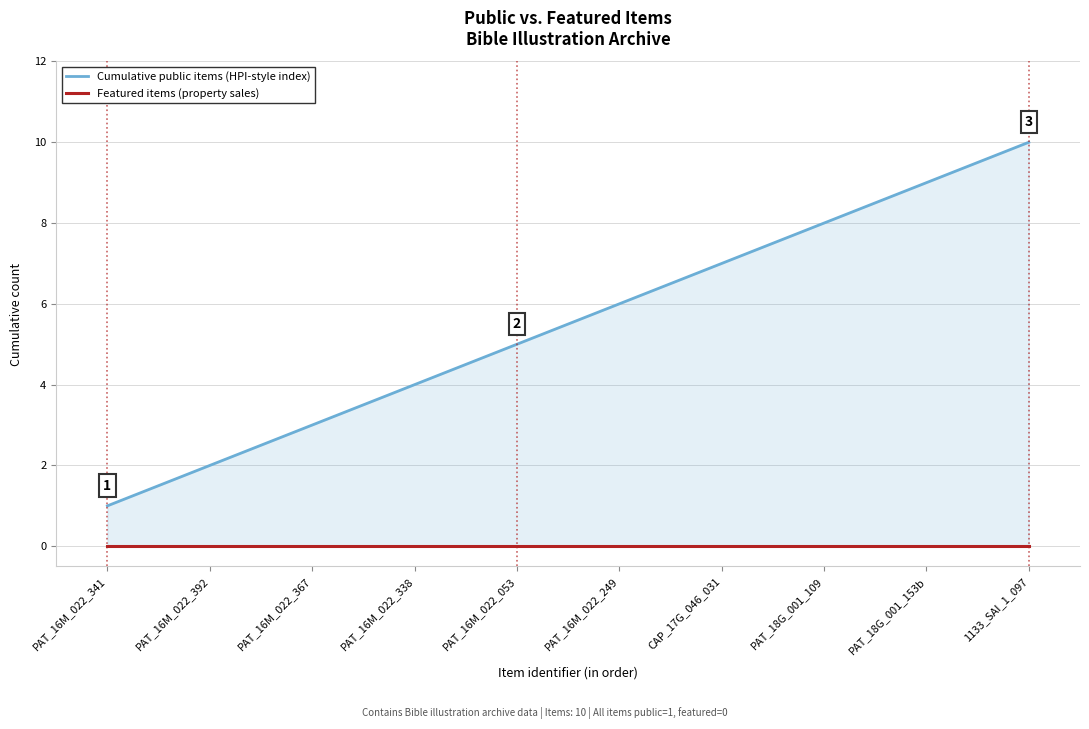

True or false: Featured items (property sales) and Cumulative public items (HPI-style index) cross at least once.

False